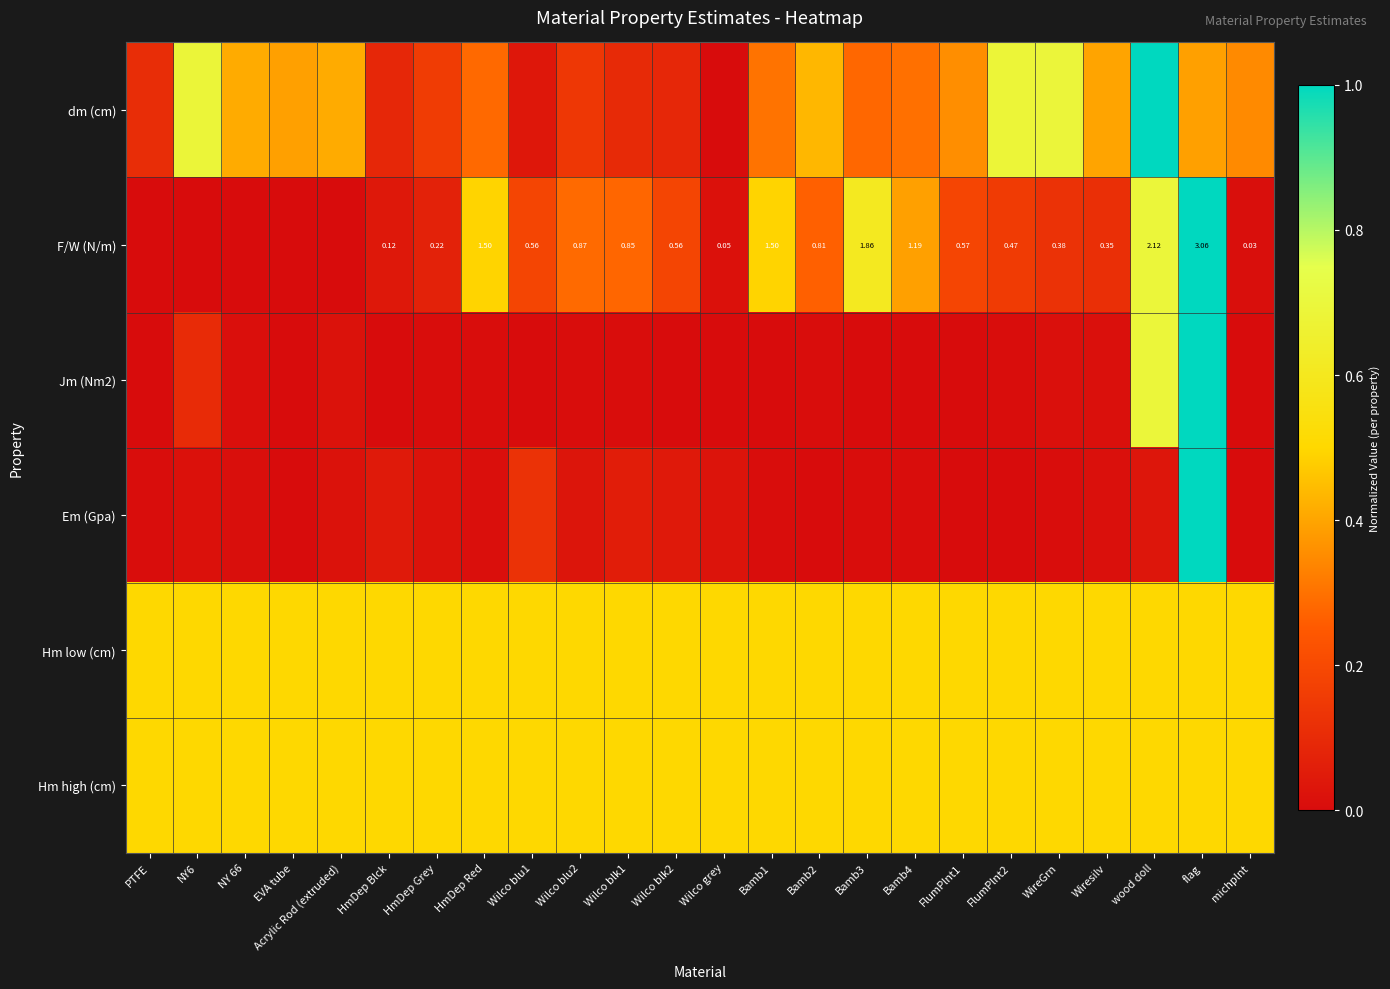

The value of F/W (N/m) at Bamb4 is 0.4. True or false?

True